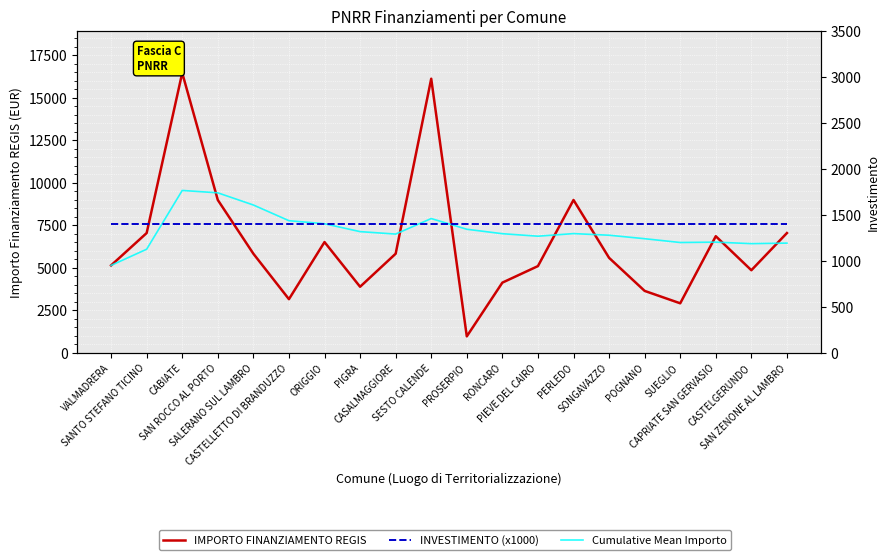

Count the number of data series in this chart.

3